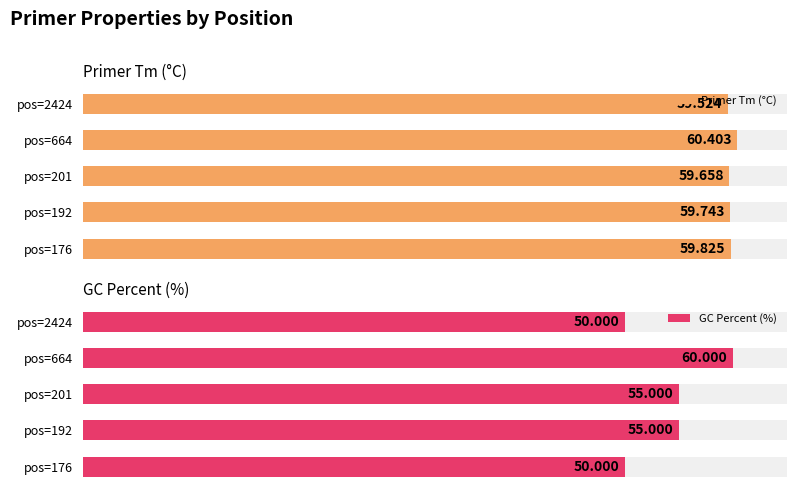

At pos=664, list the series in order from smallest to largest.

GC Percent (%), Primer Tm (°C)